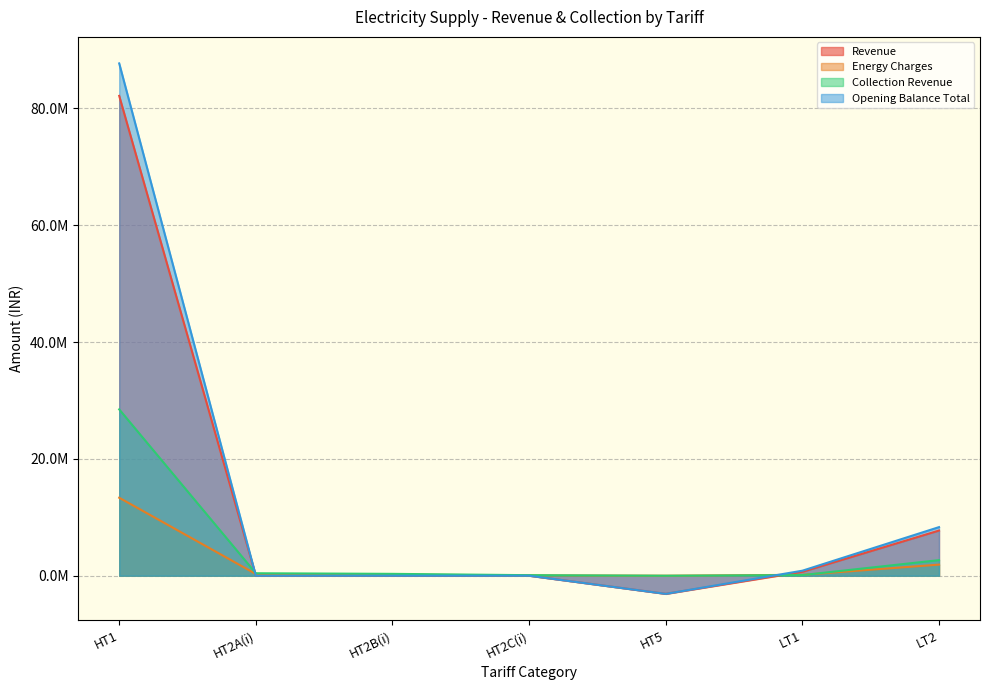

At which category does the chart reach its minimum across all series?

HT5